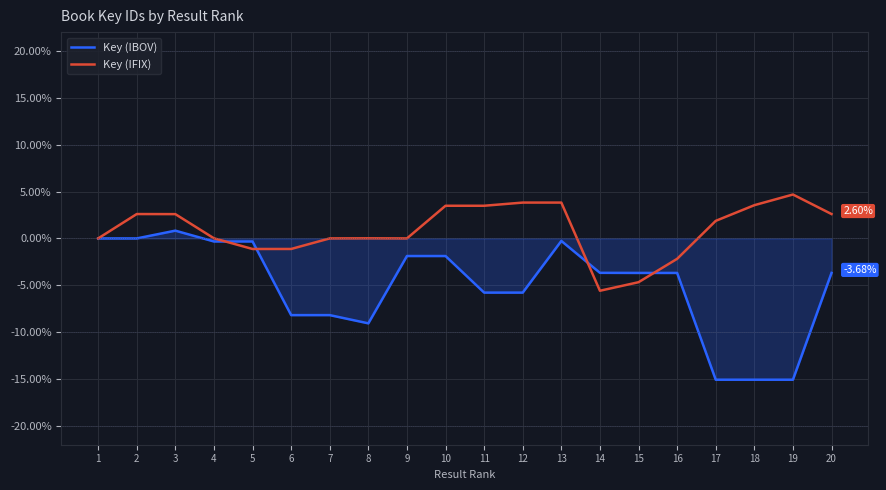

How many values in the Key (IFIX) series are below 1?

10